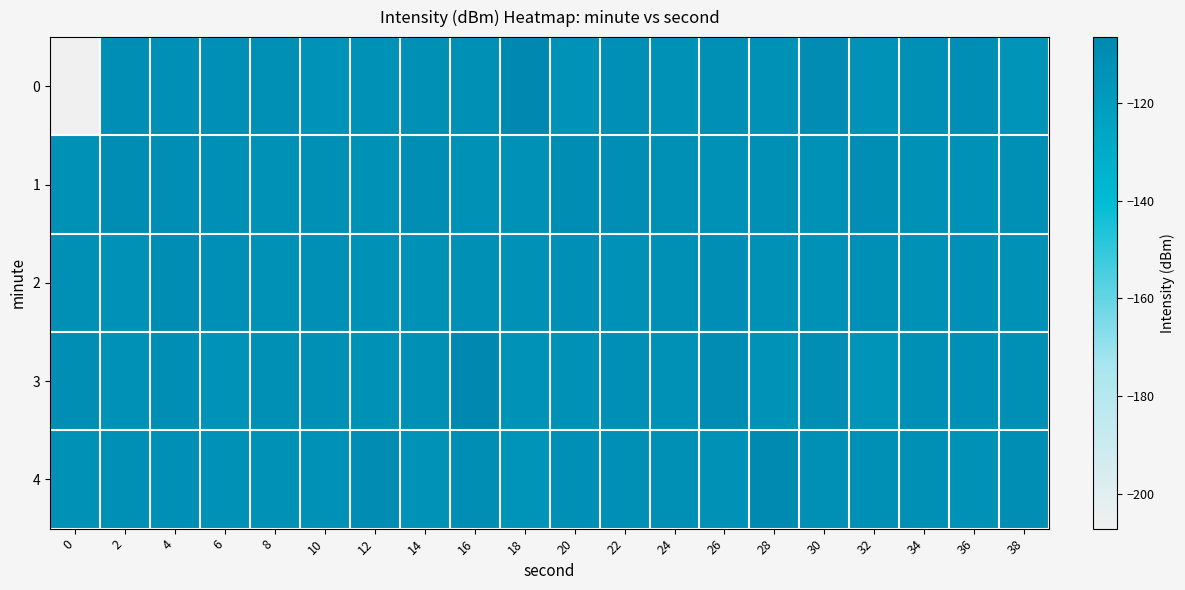

Rank the series by their maximum value, from highest to lowest.

0, 3, 4, 1, 2